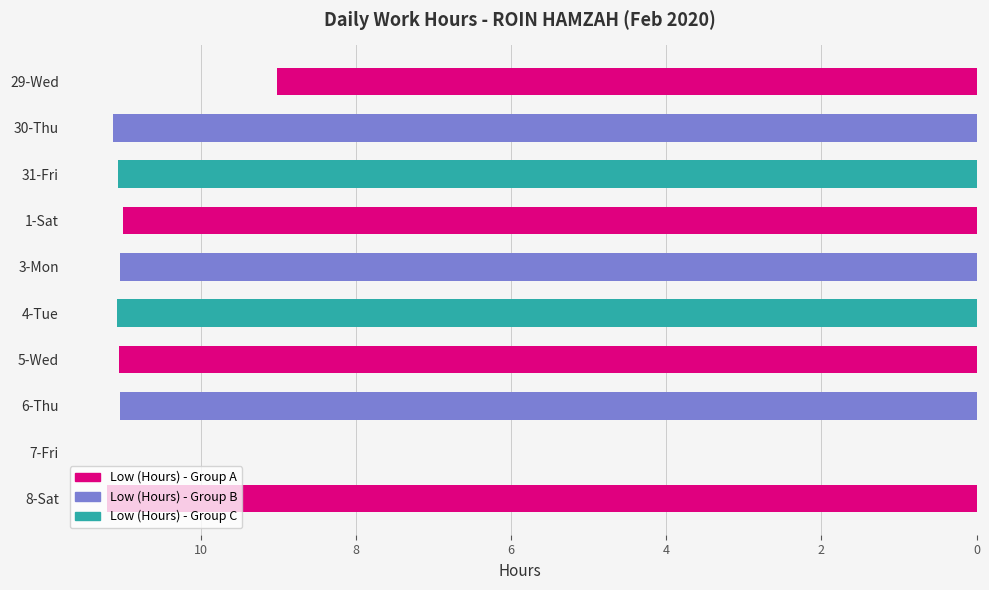

The value at 29-Wed is 12.2. True or false?

False